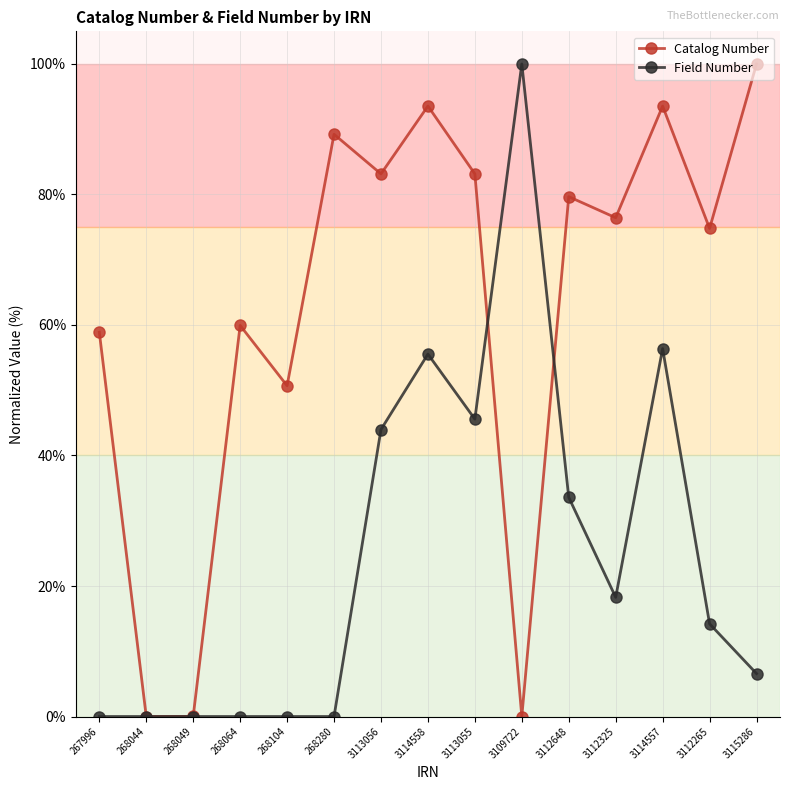

What is the label of the 15th point from the right?

267996